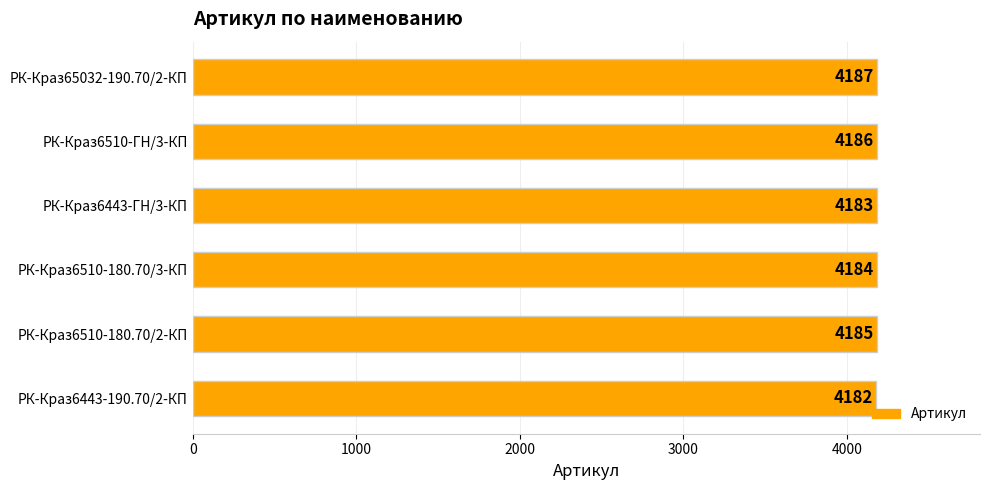

How many bars are there in total?

6